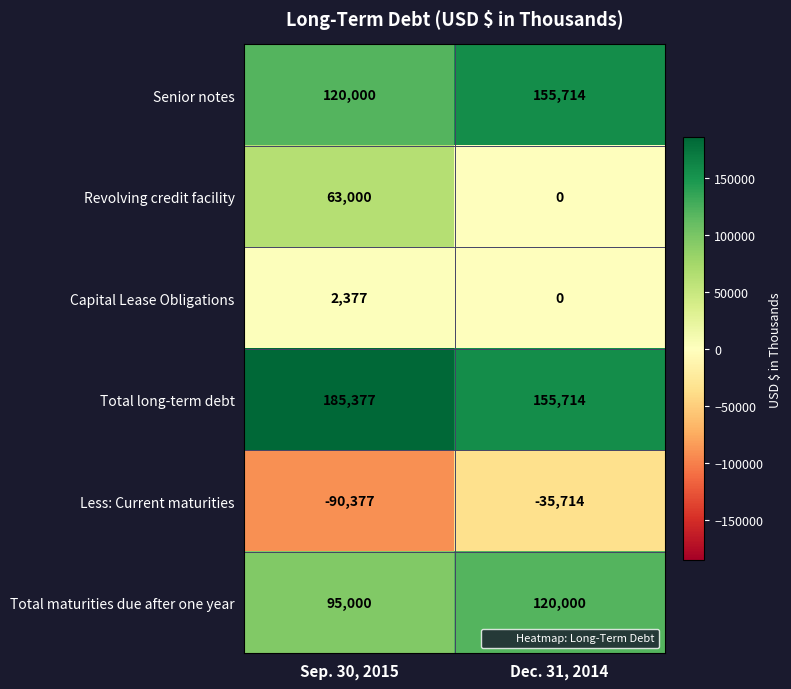

Which series has the widest spread of values?

Revolving credit facility